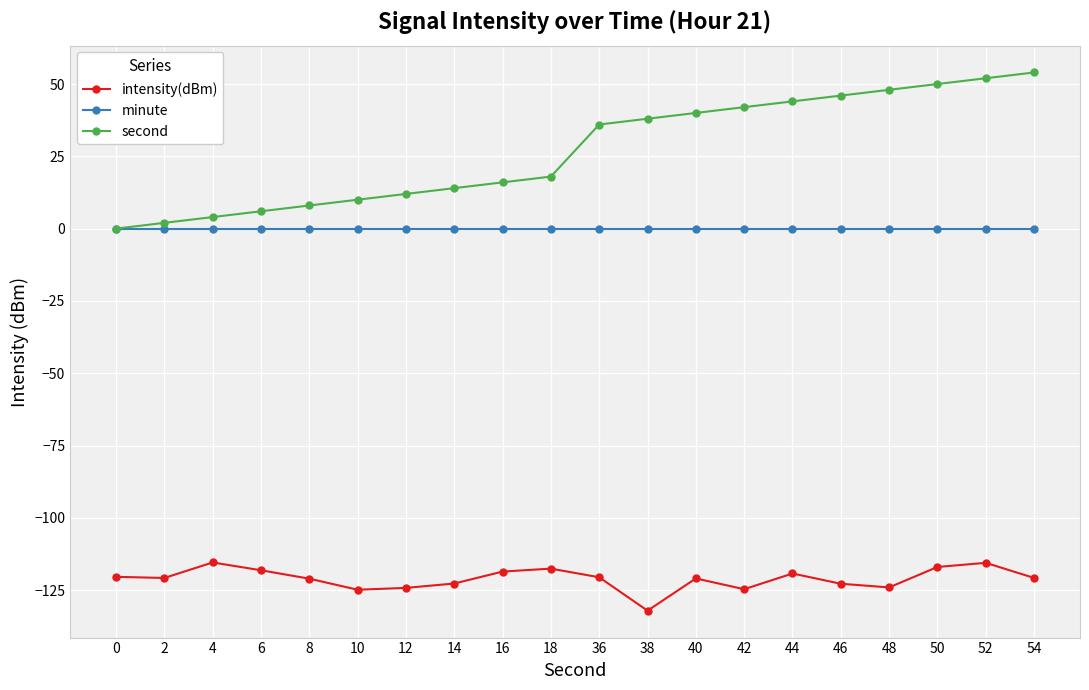

What is the sum of the second values at 4 and 48?

52.0